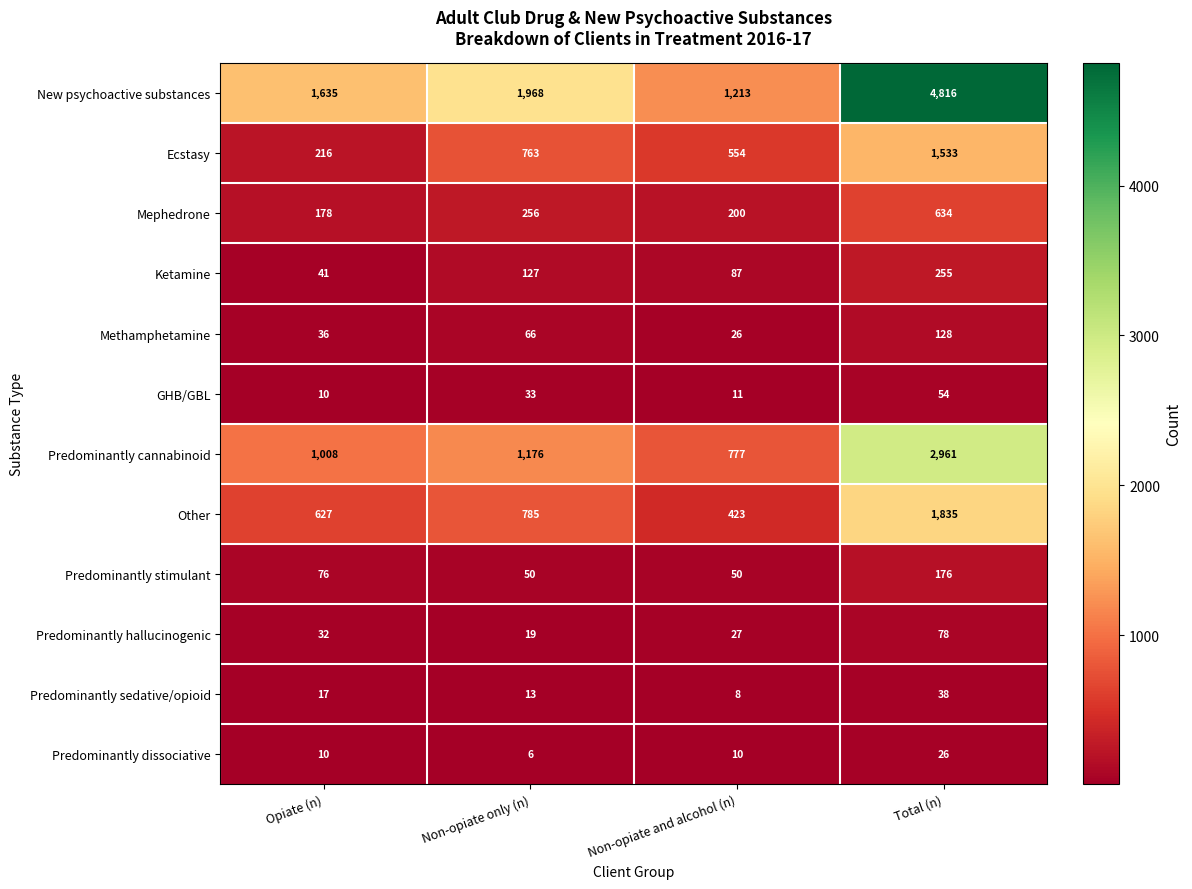

At how many categories does at least one series exceed 3645?

1